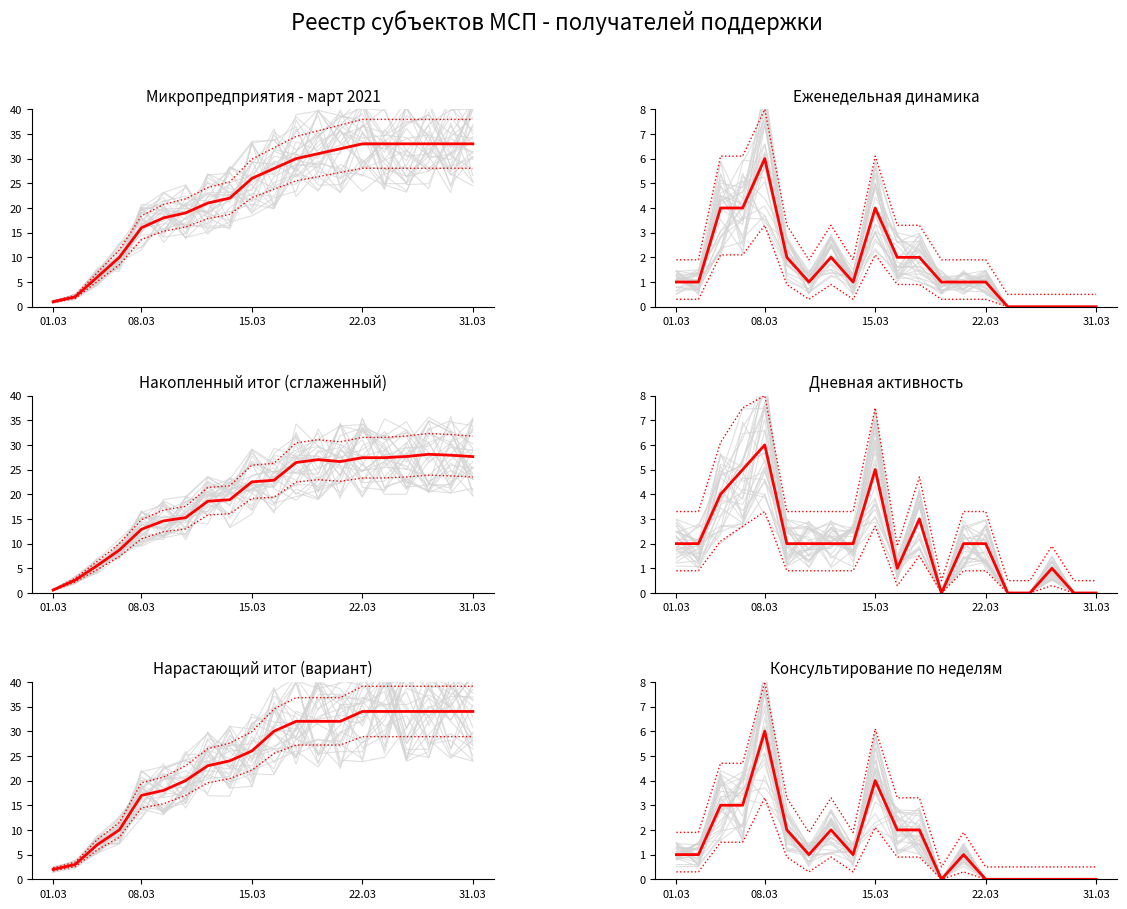

What is the difference between the second highest and minimum values in the Консультационная series?

4